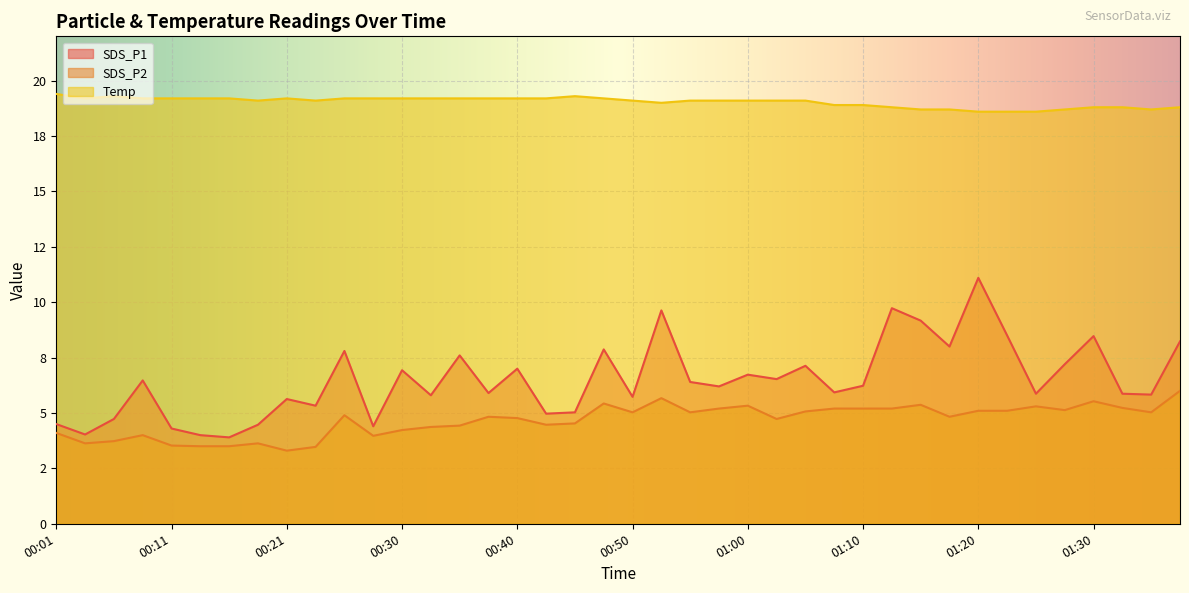

Which label corresponds to the largest value in the chart?

00:01